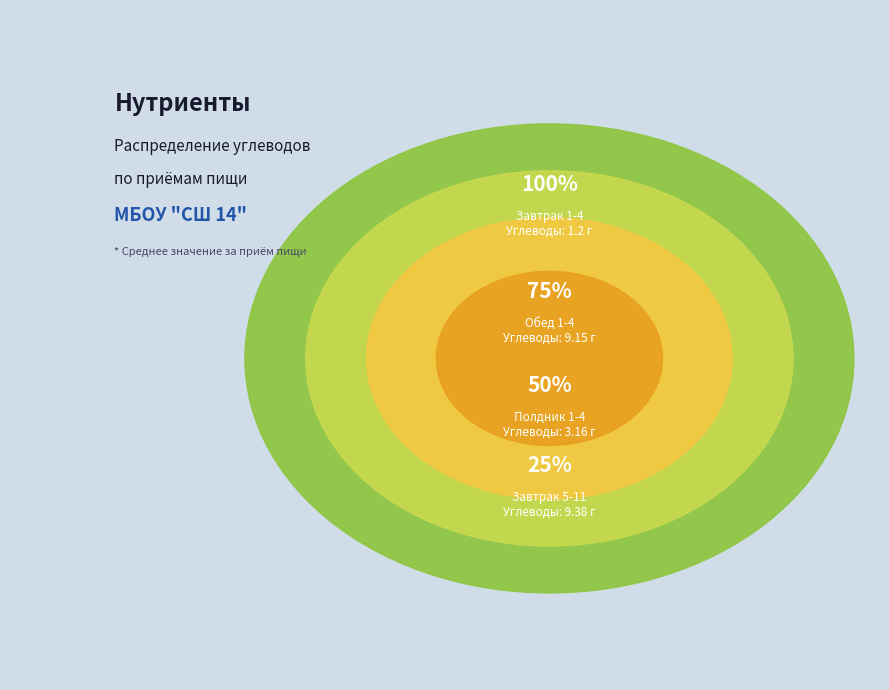

Does Завтрак 1-4 represent more than half of the total?

No